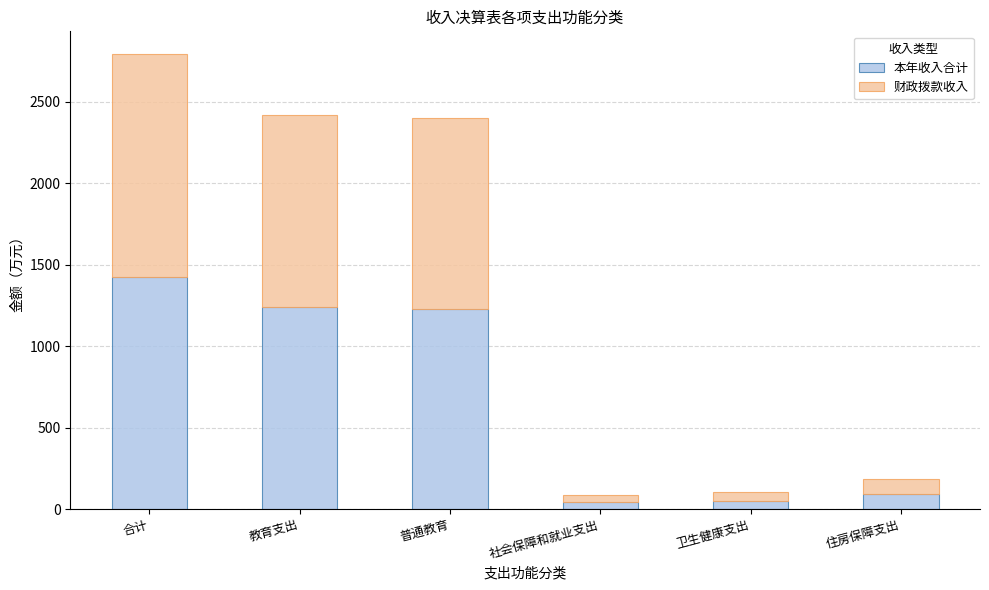

How many bars are there in total?

6